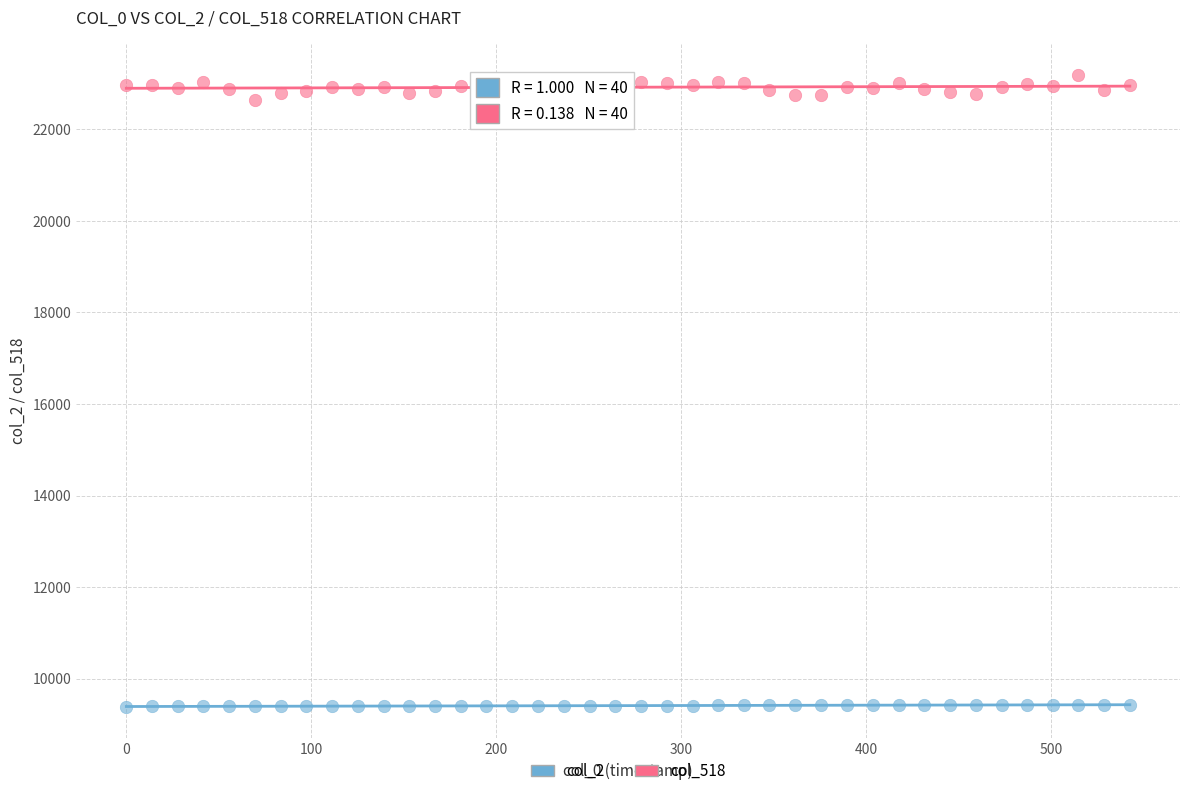

Which series reaches the maximum Y coordinate?

col_518